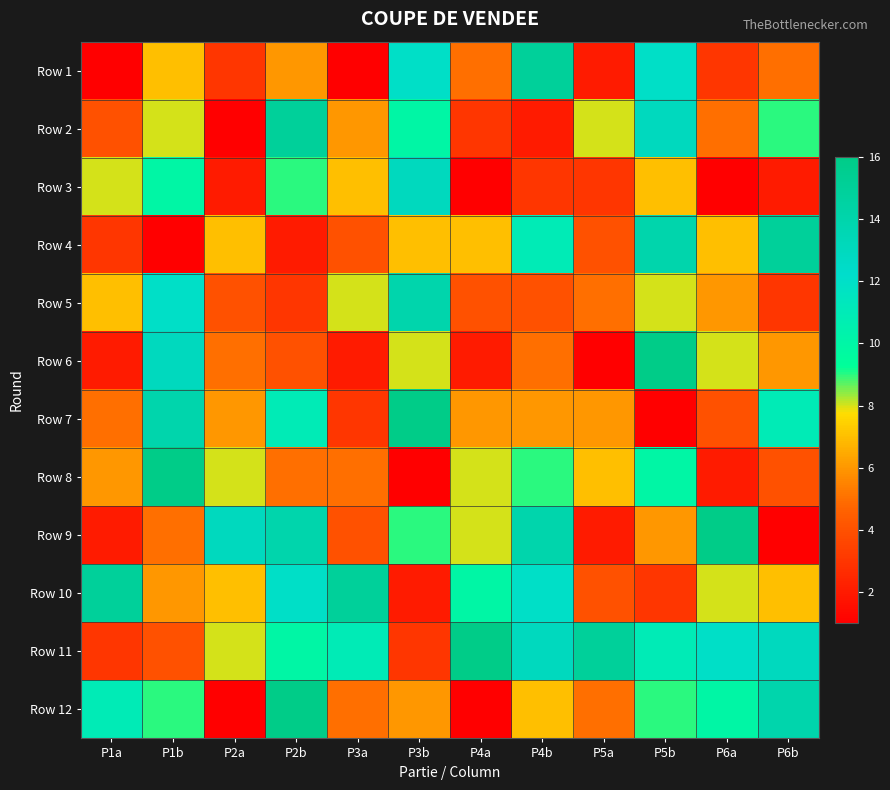

Reading left to right, extract all data points from this chart.

Row 1: P1a=1	P1b=7	P2a=3	P2b=6	P3a=1	P3b=12	P4a=5	P4b=15	P5a=2	P5b=12	P6a=3	P6b=5
Row 2: P1a=4	P1b=8	P2a=1	P2b=15	P3a=6	P3b=10	P4a=3	P4b=2	P5a=8	P5b=13	P6a=5	P6b=9
Row 3: P1a=8	P1b=10	P2a=2	P2b=9	P3a=7	P3b=13	P4a=1	P4b=3	P5a=3	P5b=7	P6a=1	P6b=2
Row 4: P1a=3	P1b=1	P2a=7	P2b=2	P3a=4	P3b=7	P4a=7	P4b=11	P5a=4	P5b=14	P6a=7	P6b=15
Row 5: P1a=7	P1b=12	P2a=4	P2b=3	P3a=8	P3b=14	P4a=4	P4b=4	P5a=5	P5b=8	P6a=6	P6b=3
Row 6: P1a=2	P1b=13	P2a=5	P2b=4	P3a=2	P3b=8	P4a=2	P4b=5	P5a=1	P5b=16	P6a=8	P6b=6
Row 7: P1a=5	P1b=14	P2a=6	P2b=11	P3a=3	P3b=16	P4a=6	P4b=6	P5a=6	P5b=1	P6a=4	P6b=11
Row 8: P1a=6	P1b=16	P2a=8	P2b=5	P3a=5	P3b=1	P4a=8	P4b=9	P5a=7	P5b=10	P6a=2	P6b=4
Row 9: P1a=2	P1b=5	P2a=13	P2b=14	P3a=4	P3b=9	P4a=8	P4b=14	P5a=2	P5b=6	P6a=16	P6b=1
Row 10: P1a=15	P1b=6	P2a=7	P2b=12	P3a=15	P3b=2	P4a=10	P4b=12	P5a=4	P5b=3	P6a=8	P6b=7
Row 11: P1a=3	P1b=4	P2a=8	P2b=10	P3a=11	P3b=3	P4a=16	P4b=13	P5a=15	P5b=11	P6a=12	P6b=13
Row 12: P1a=11	P1b=9	P2a=1	P2b=16	P3a=5	P3b=6	P4a=1	P4b=7	P5a=5	P5b=9	P6a=10	P6b=14